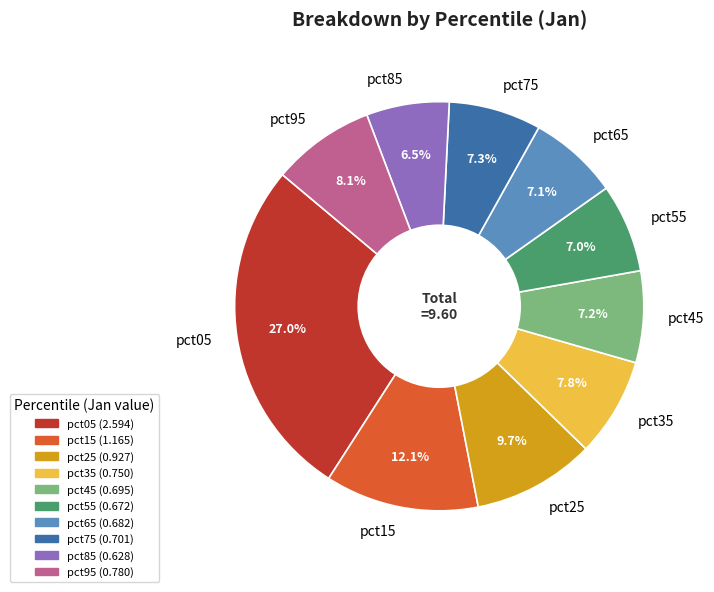

To the nearest percent, what is the combined percentage of pct65 and pct85?

14%